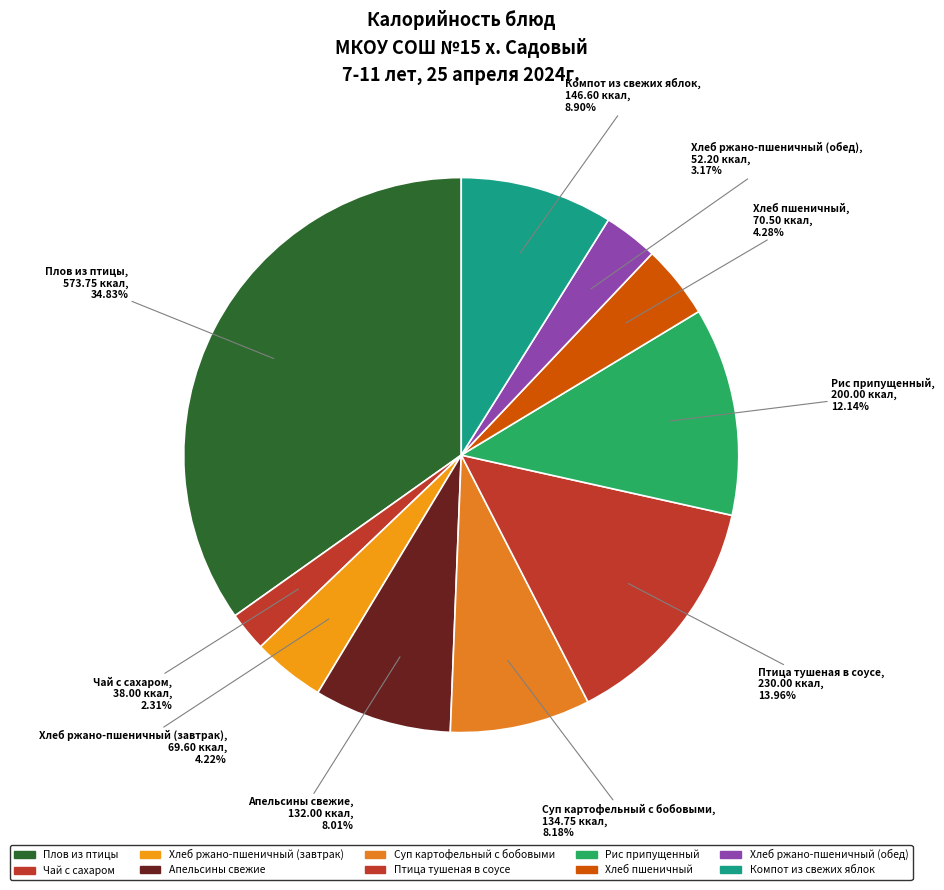

How many slices are in this pie chart?

10